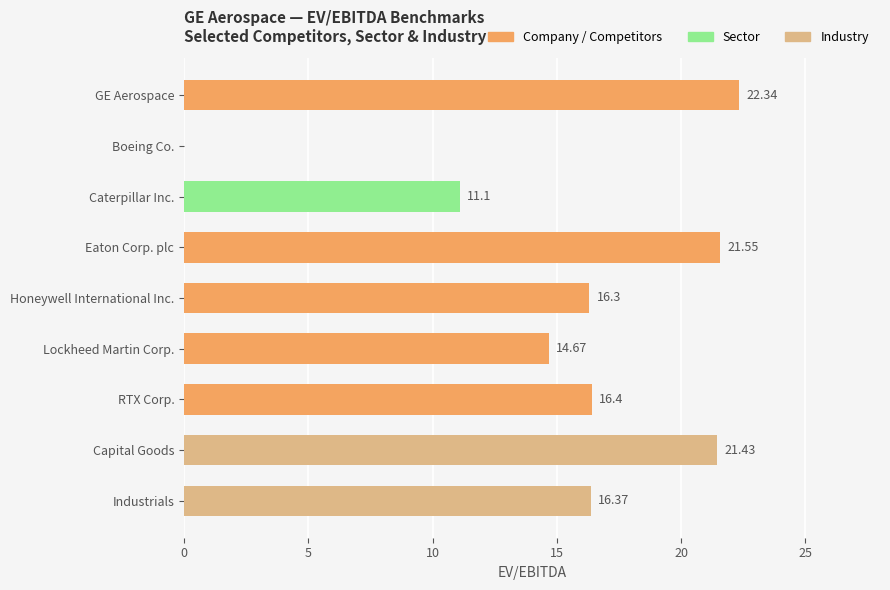

What is the sum of the values at Eaton Corp. plc and Honeywell International Inc.?

37.9